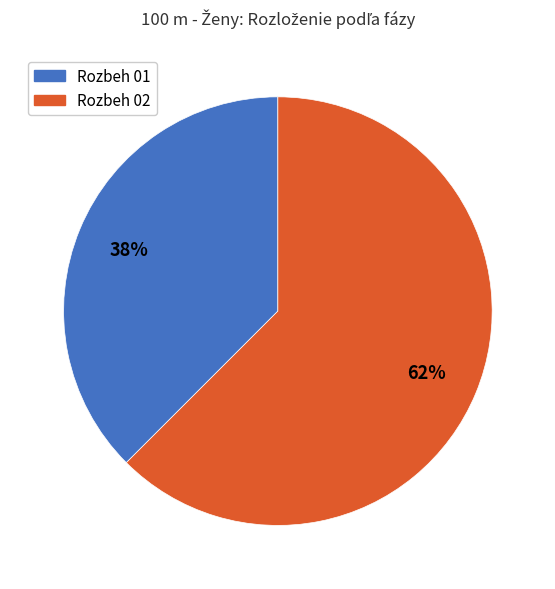

Is it true that Rozbeh 02 is 62% of the pie?

True